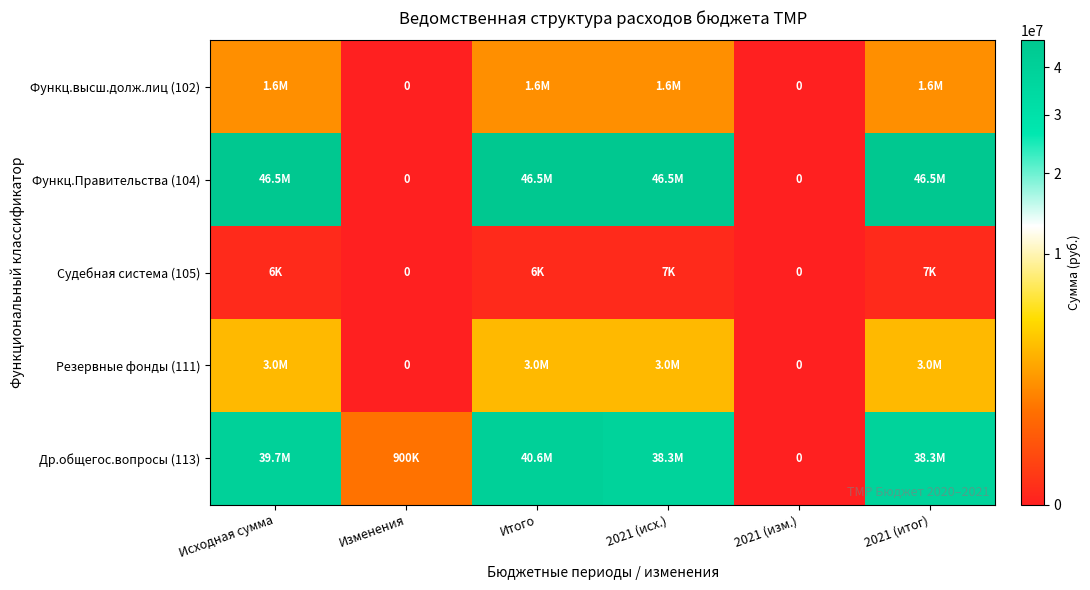

Is the value of Др.общегос.вопросы (113) at Исходная сумма greater than the value of Функц.высш.долж.лиц (102) at 2021 (изм.)?

Yes